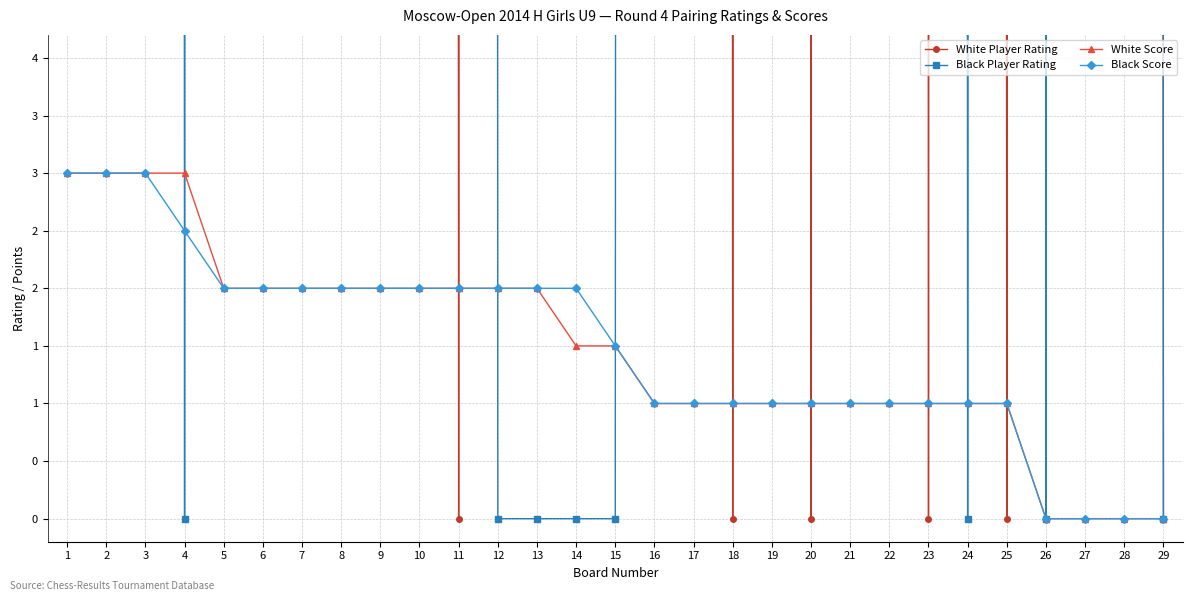

Reading left to right, extract all data points from this chart.

White Player Rating: 1412.0	800.0	800.0	800.0	700.0	700.0	700.0	700.0	700.0	700.0	0.0	700.0	700.0	600.0	700.0	800.0	700.0	0.0	700.0	0.0	700.0	700.0	0.0	600.0	0.0	600.0	600.0	600.0	0.0
Black Player Rating: 800.0	900.0	800.0	0.0	800.0	800.0	800.0	700.0	700.0	700.0	700.0	0.0	0.0	0.0	0.0	600.0	600.0	700.0	600.0	700.0	700.0	700.0	700.0	0.0	600.0	0.0	600.0	600.0	0.0
White Score: 3.0	3.0	3.0	3.0	2.0	2.0	2.0	2.0	2.0	2.0	2.0	2.0	2.0	1.5	1.5	1.0	1.0	1.0	1.0	1.0	1.0	1.0	1.0	1.0	1.0	0.0	0.0	0.0	0.0
Black Score: 3.0	3.0	3.0	2.5	2.0	2.0	2.0	2.0	2.0	2.0	2.0	2.0	2.0	2.0	1.5	1.0	1.0	1.0	1.0	1.0	1.0	1.0	1.0	1.0	1.0	0.0	0.0	0.0	0.0